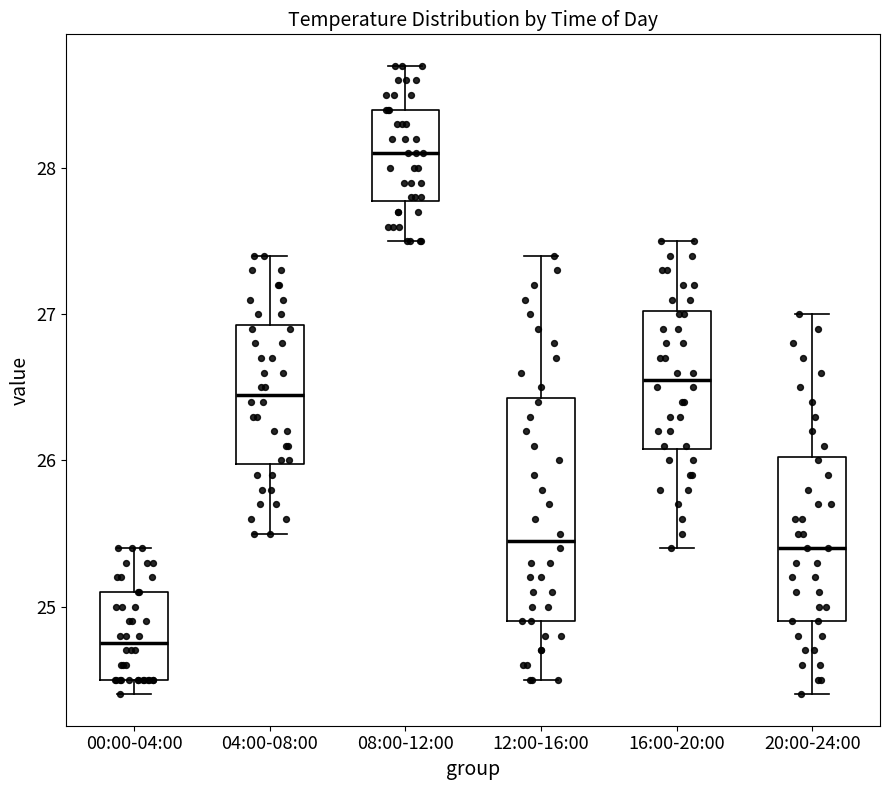

Reading left to right, read every box against the y-axis: the position of its median line, the range the box covers, and the ends of its whiskers. The values are not printed on the chart, so give them approximately, as read against the axis.

00:00-04:00: median 24.8, box 24.5 to 25.1, whiskers 24.4 to 25.4
04:00-08:00: median 26.5, box 26.0 to 26.9, whiskers 25.5 to 27.4
08:00-12:00: median 28.1, box 27.8 to 28.4, whiskers 27.5 to 28.7
12:00-16:00: median 25.5, box 24.9 to 26.4, whiskers 24.5 to 27.4
16:00-20:00: median 26.6, box 26.1 to 27.0, whiskers 25.4 to 27.5
20:00-24:00: median 25.4, box 24.9 to 26.0, whiskers 24.4 to 27.0